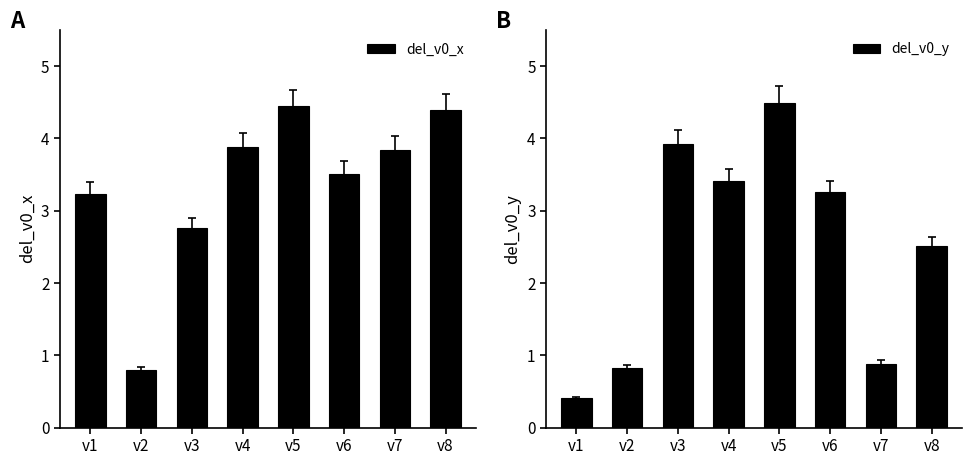

Where does the del_v0_x series first go above 3?

v1